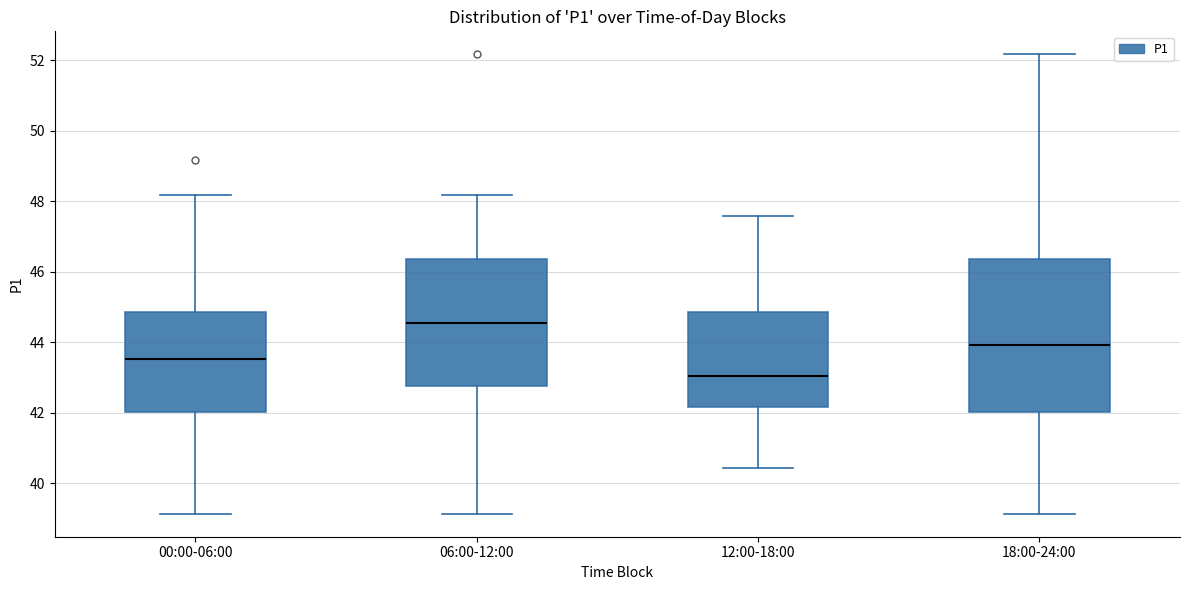

Which box has the highest median line?

06:00-12:00